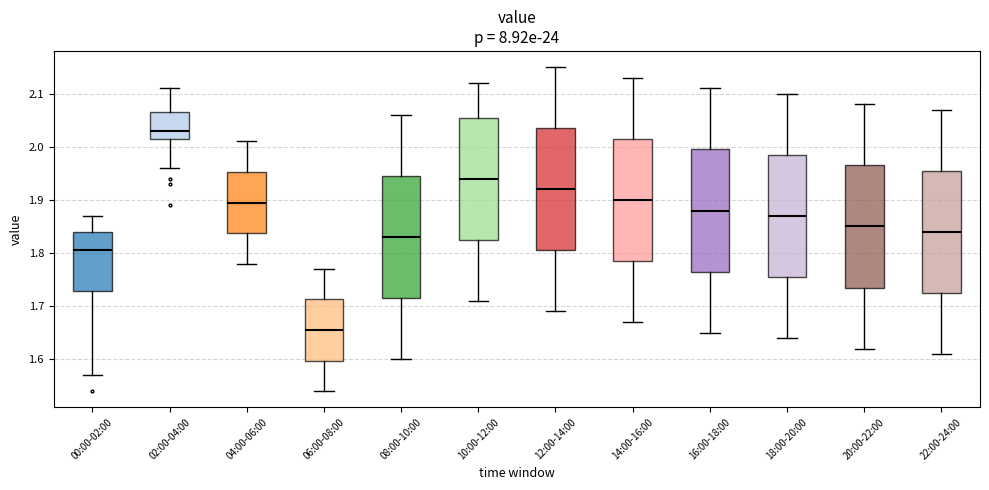

Which box's median line is the lowest?

06:00-08:00